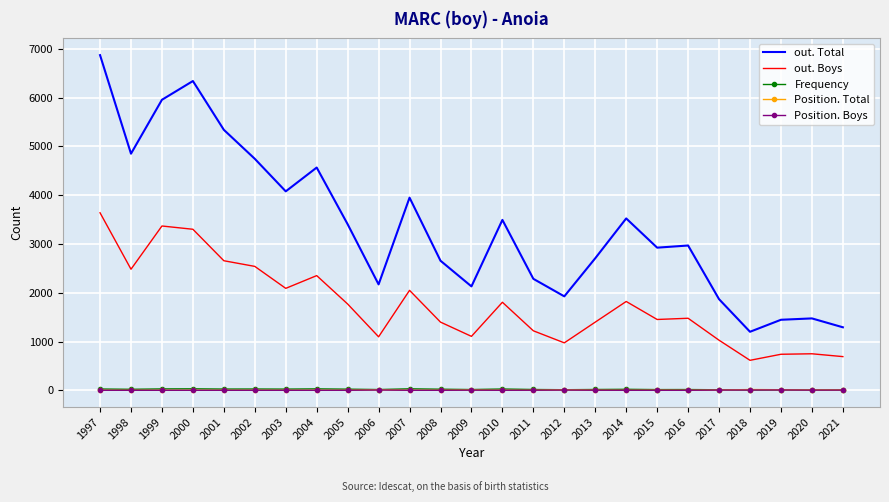

Which series has the largest total across all categories?

out. Total